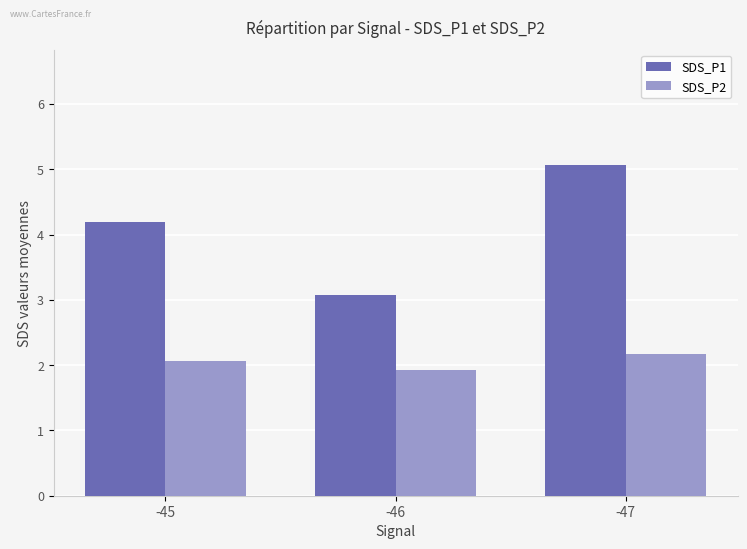

What is the difference between the maximum and minimum values in the SDS_P1 series?

2.0